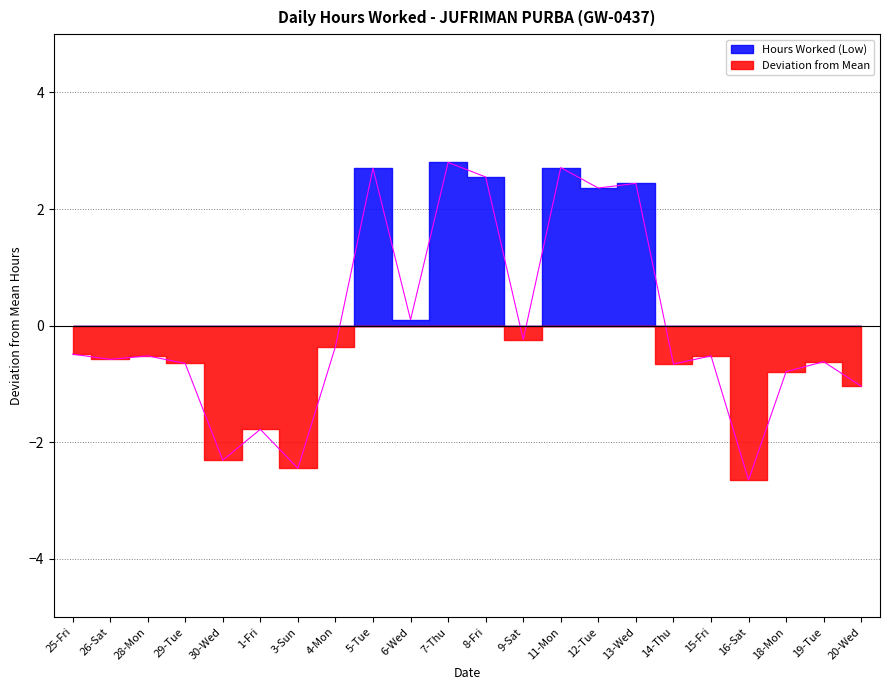

Between 1-Fri and 26-Sat, which is larger?

26-Sat